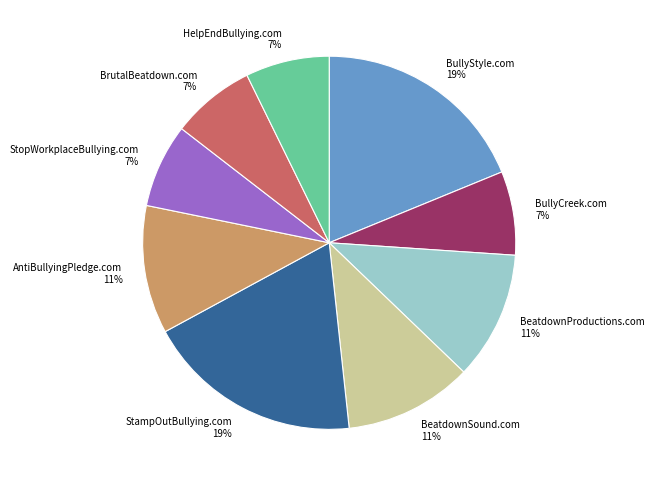

The AntiBullyingPledge.com slice represents 11% of the pie. True or false?

True